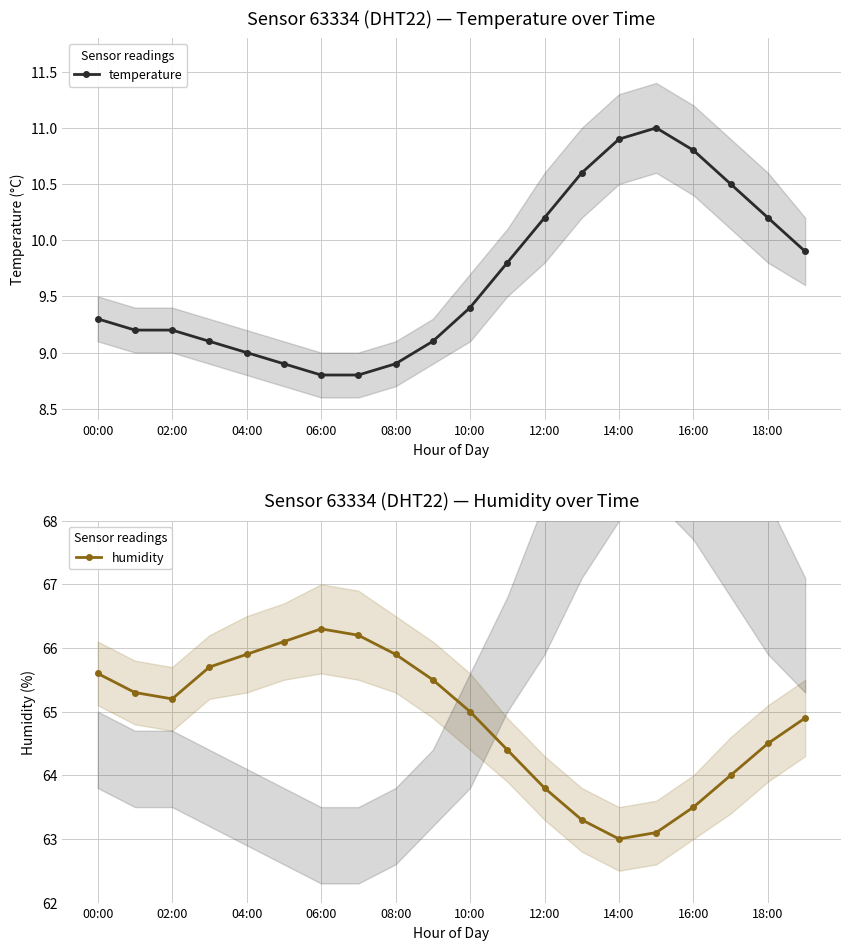

What is the average value of the temperature series?

9.7